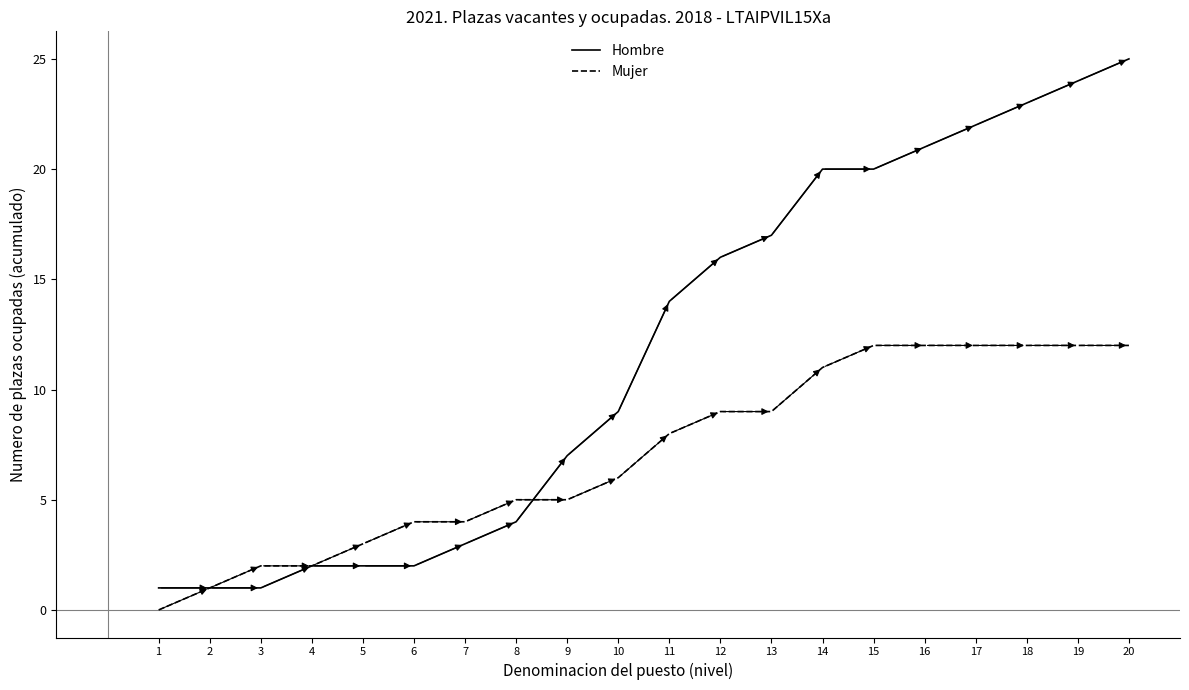

List the series in order of their peak value, lowest first.

Mujer, Hombre